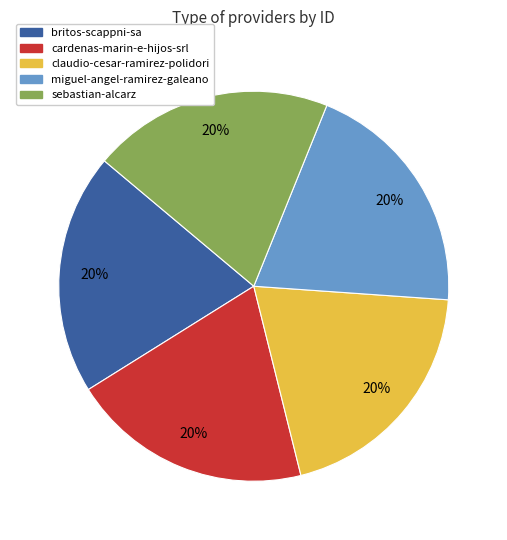

Do claudio-cesar-ramirez-polidori and cardenas-marin-e-hijos-srl together represent more than half of the pie?

No